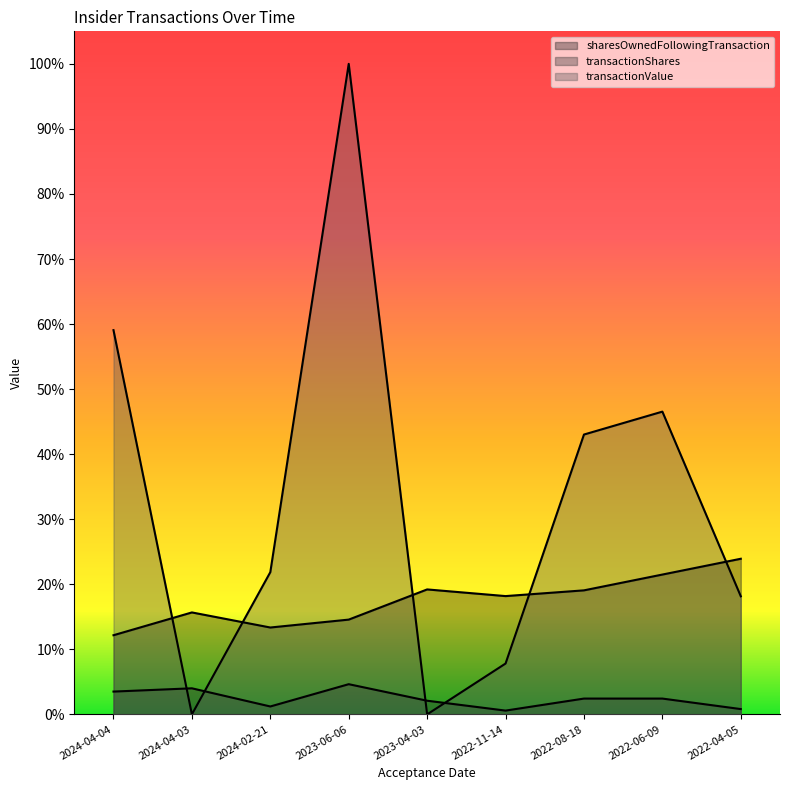

What is the label of the 9th point from the right?

2024-04-04